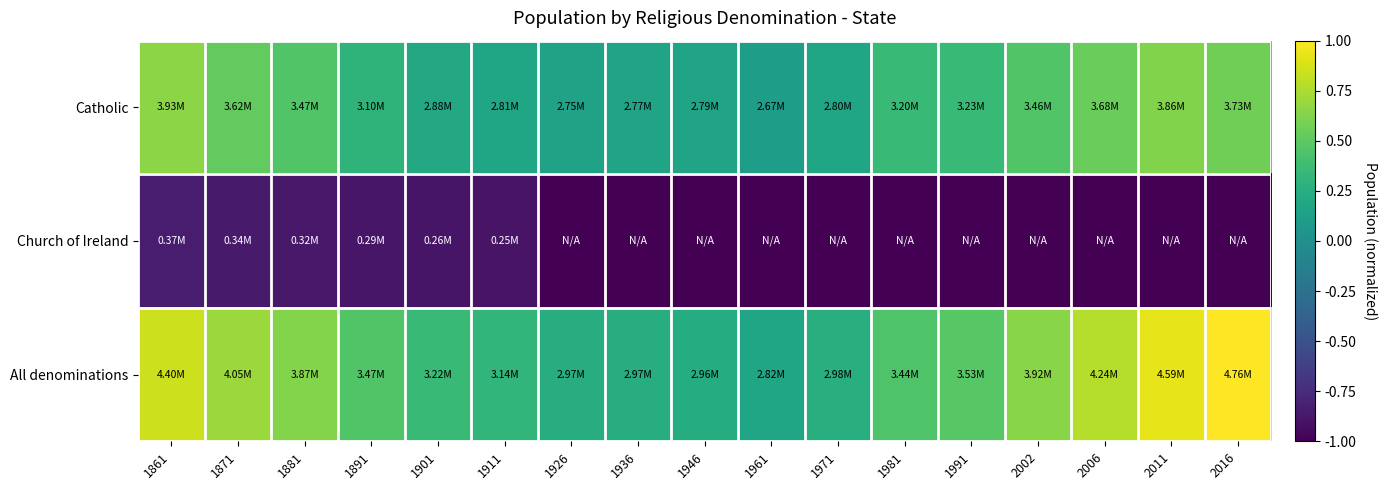

At how many categories does at least one series exceed 0?

17